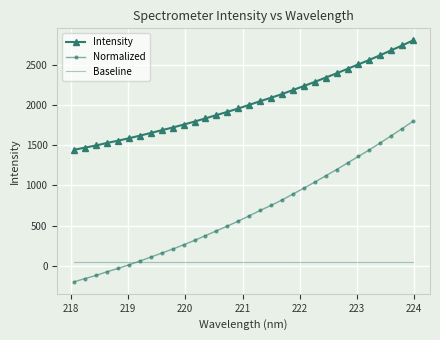

True or false: Intensity and Baseline cross at least once.

False